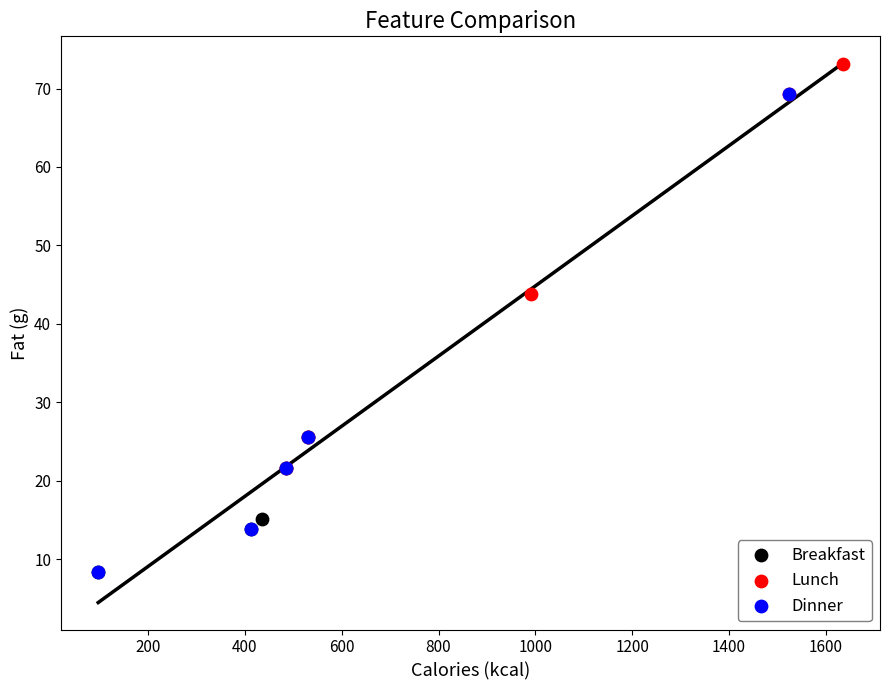

Which series has the largest Y range (max minus min)?

Dinner